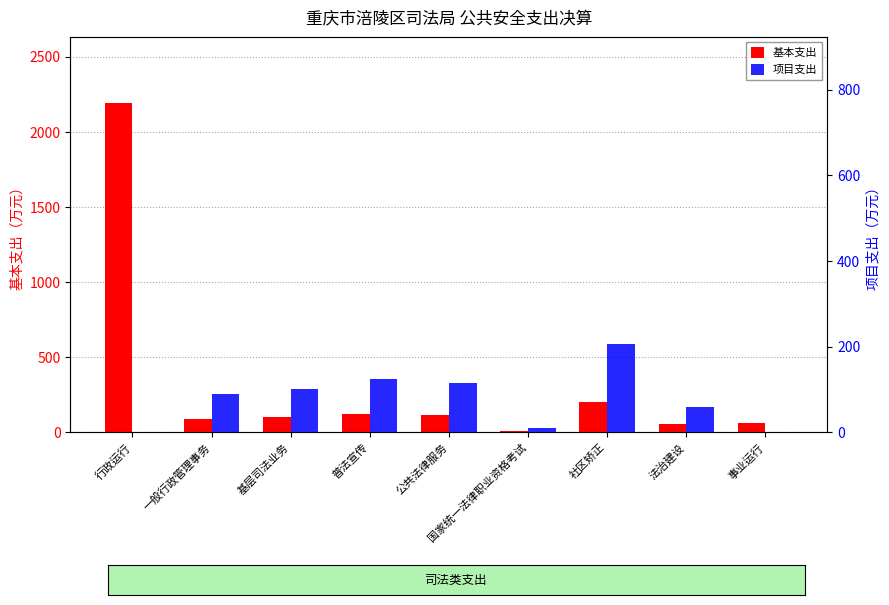

How many values in 项目支出 are above zero?

7